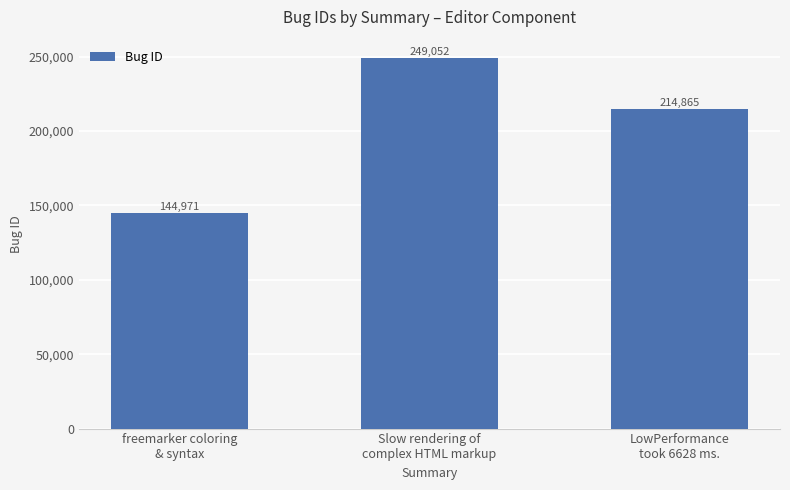

Reading left to right, transcribe all the data shown in this chart.

freemarker coloring
& syntax=144971	Slow rendering of
complex HTML markup=249052	LowPerformance
took 6628 ms.=214865